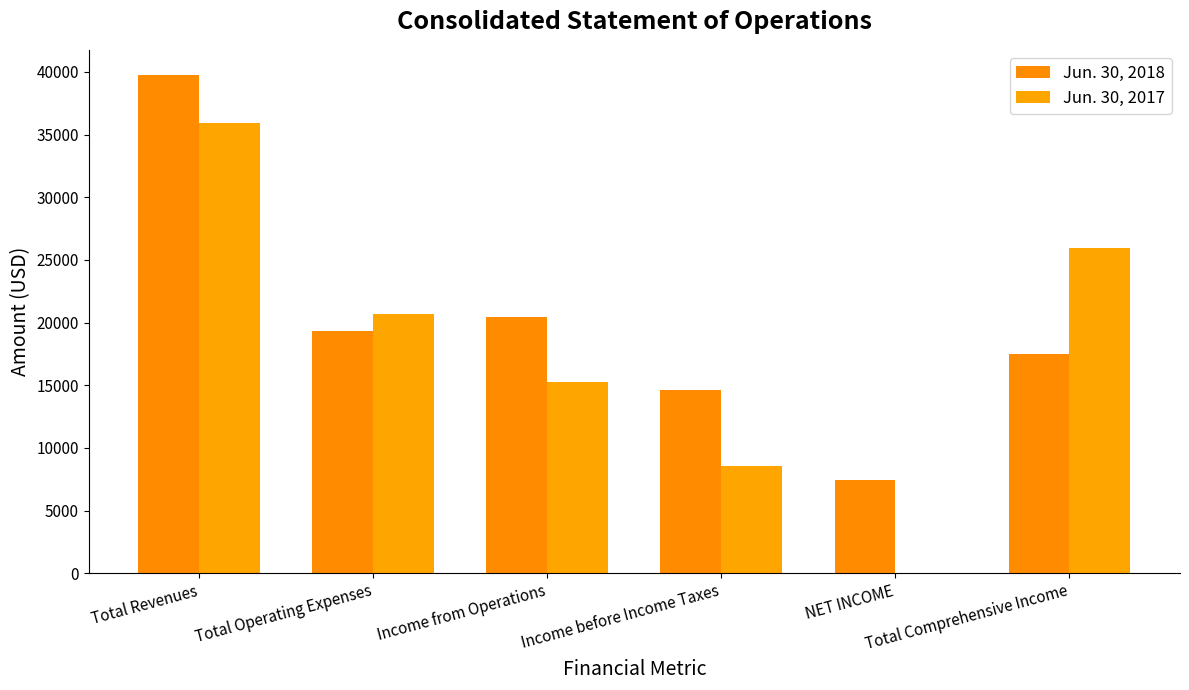

Count the number of data series in this chart.

2